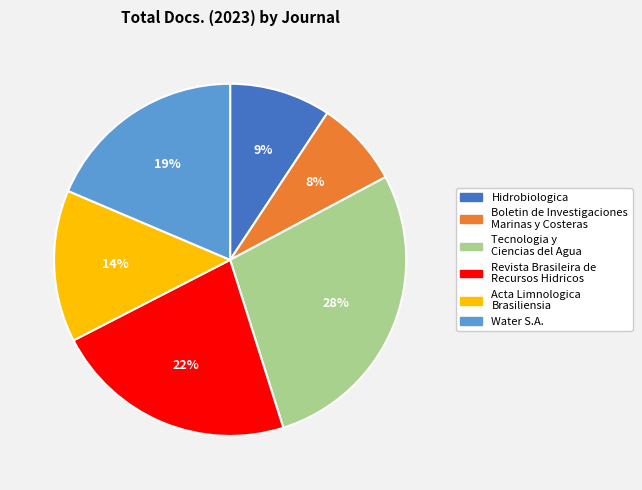

To the nearest percent, what is the difference between the largest and smallest slice percentages?

20%